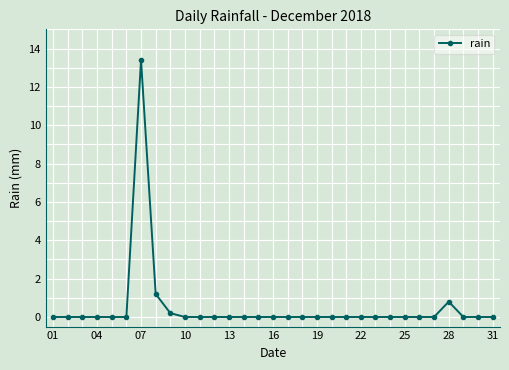

What is the sum of all values?

15.6